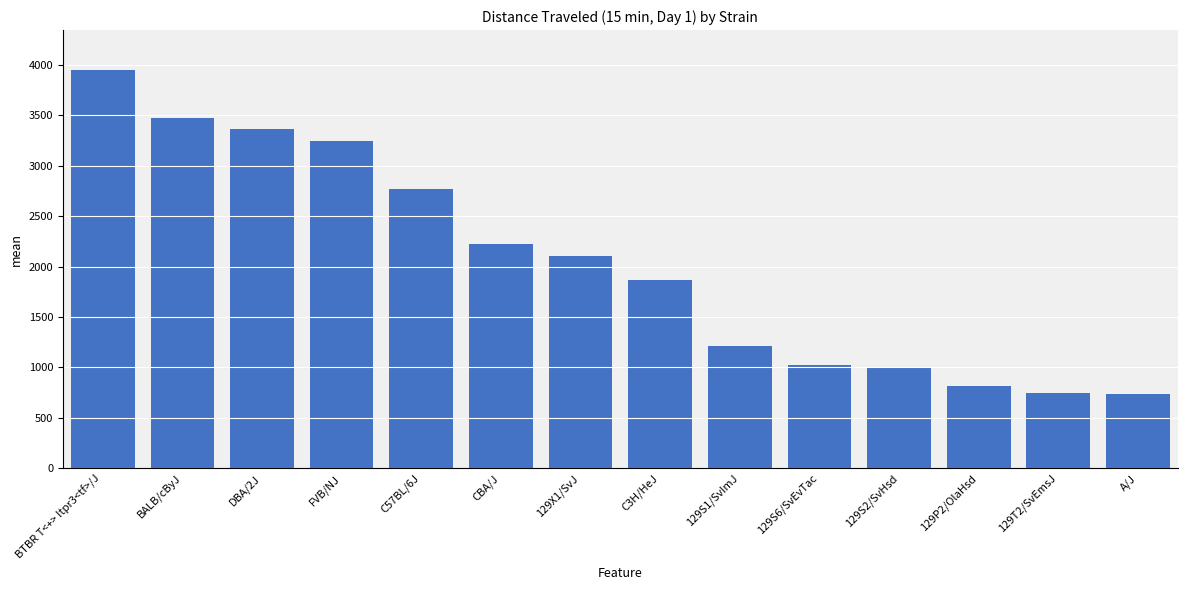

Between 129P2/OlaHsd and FVB/NJ, which is larger?

FVB/NJ